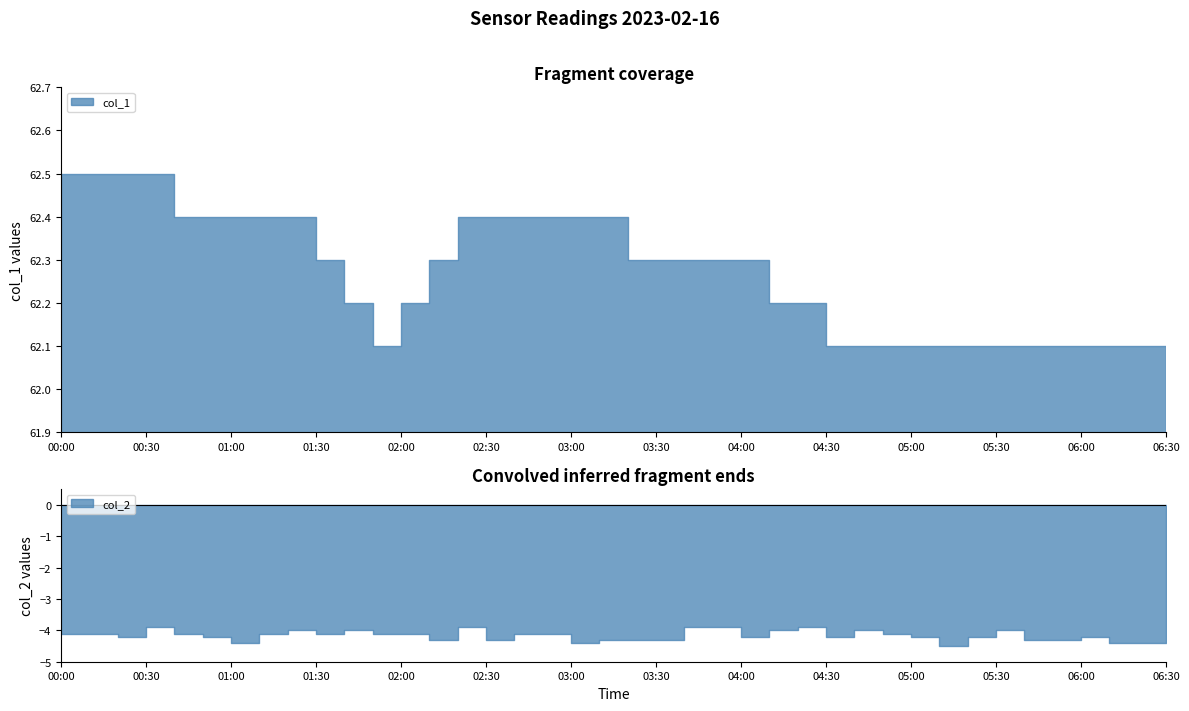

Where is the first local maximum for col_2?

2023/02/16 00:30:00